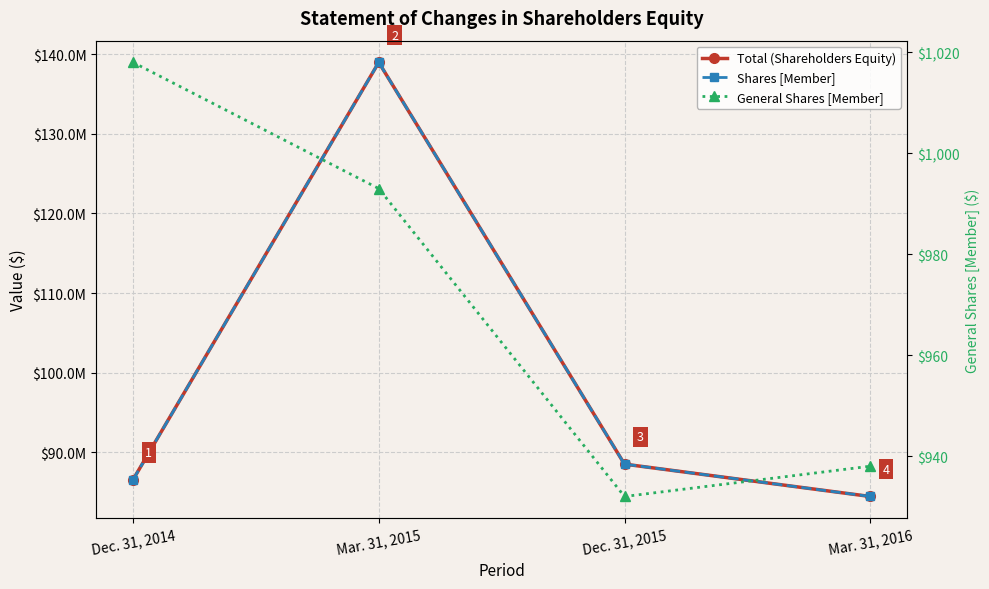

What position from the left is Mar. 31, 2016?

4